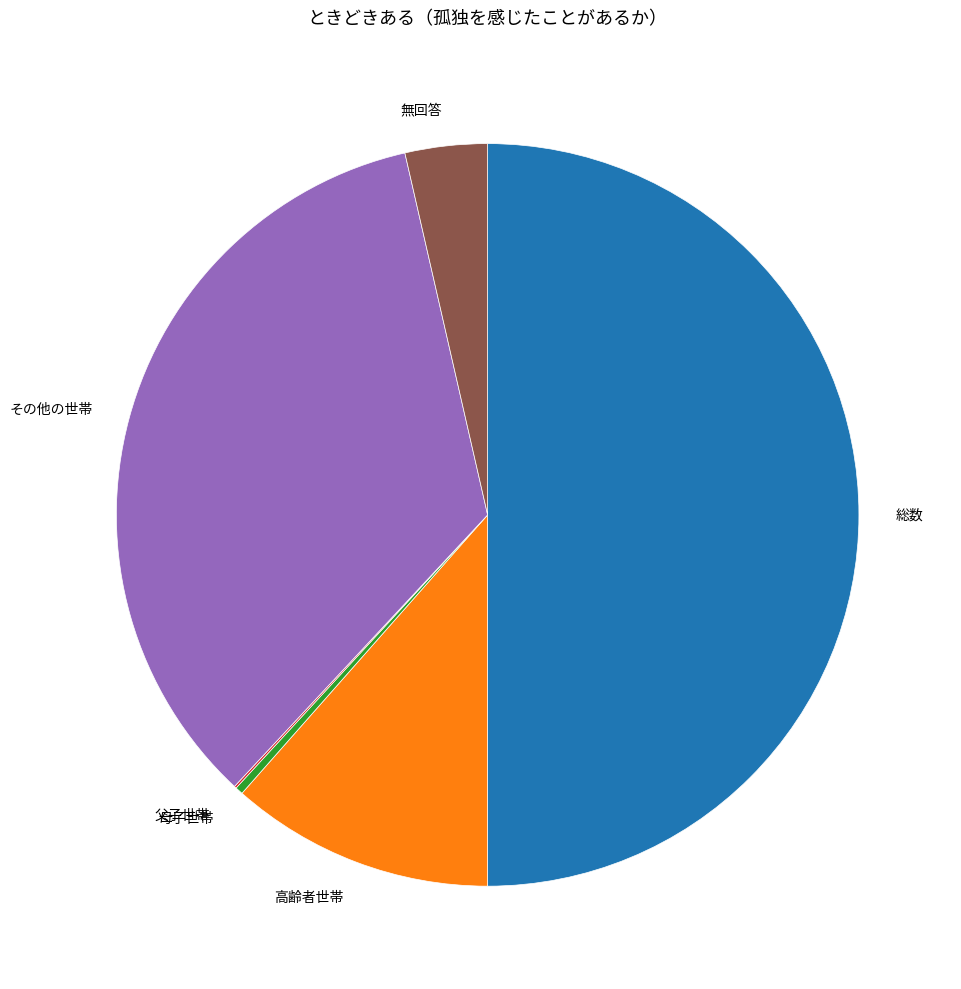

What is the largest slice in the pie chart?

総数